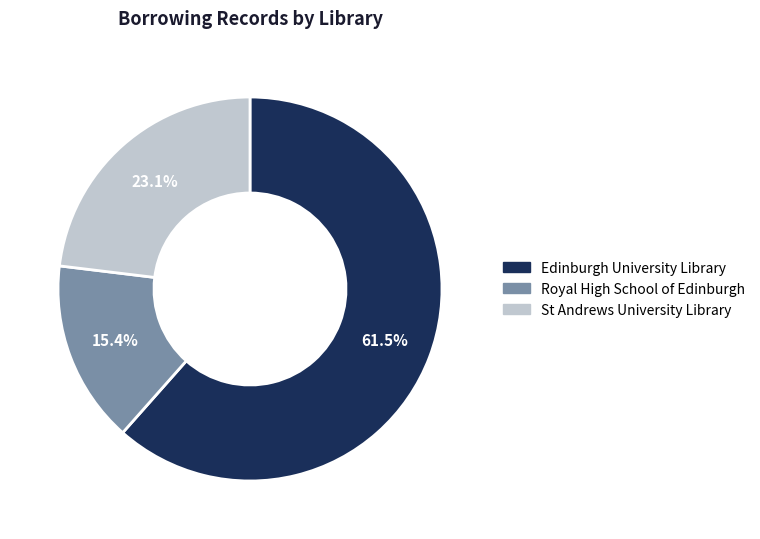

To the nearest percent, what is the difference between the largest and smallest slice percentages?

46%